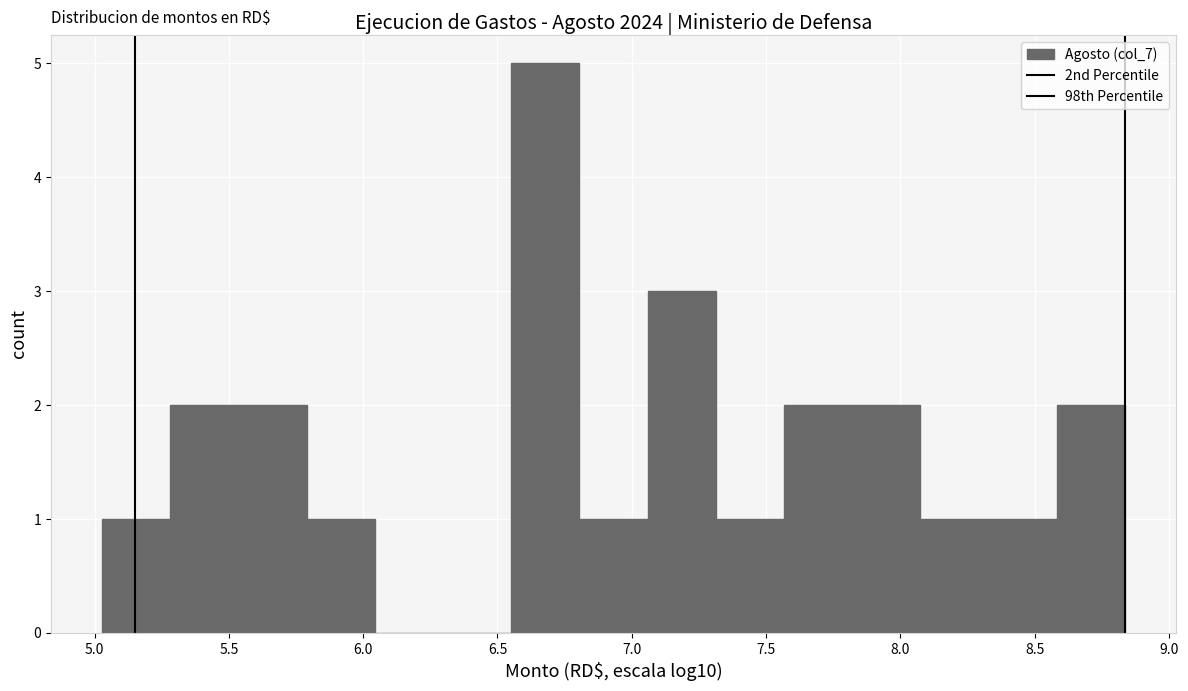

What is the height of the bar covering 8.60 to 8.85 on the x-axis? Neither the bar edges nor the heights are printed on the chart, so give them approximately, as read against the axes.

2